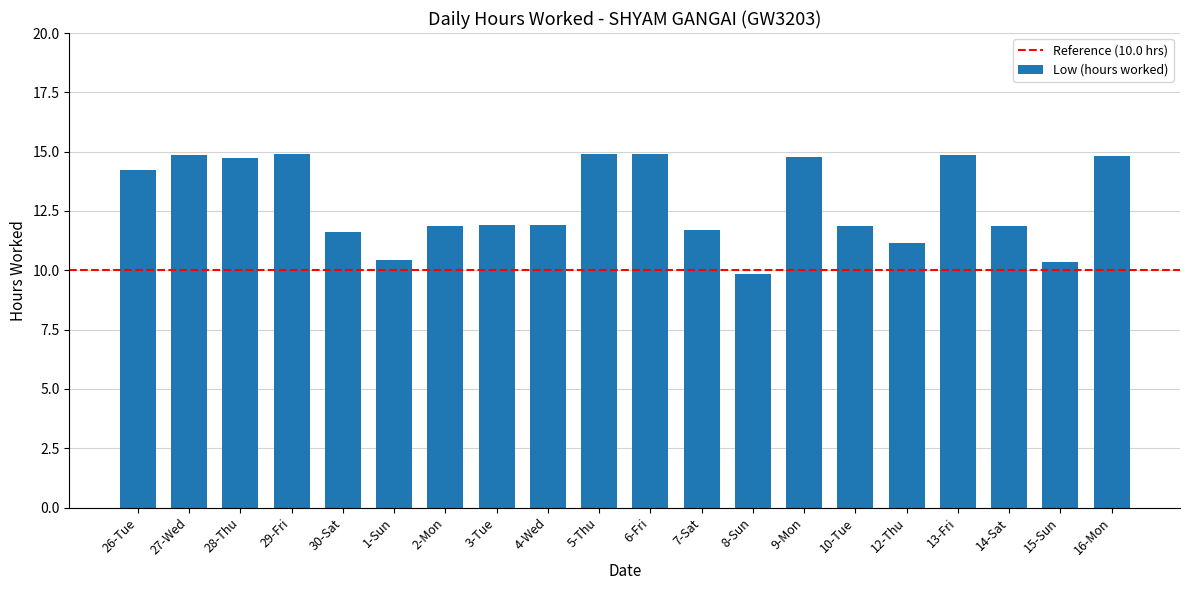

Are the bars horizontal?

No